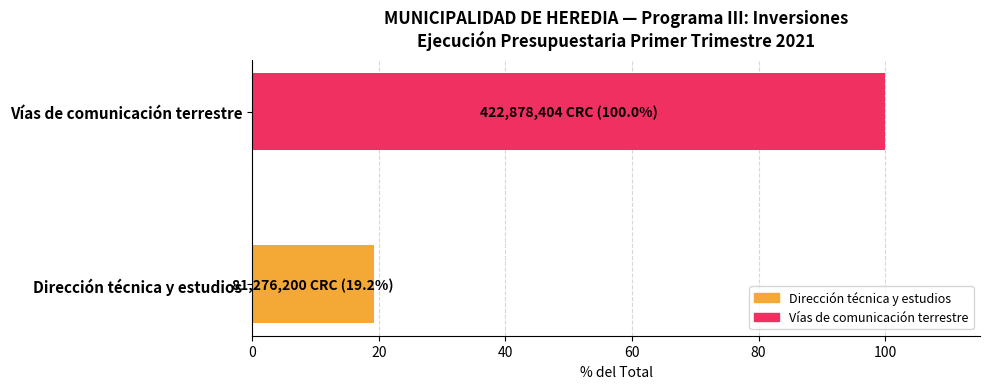

Count the number of data series in this chart.

1